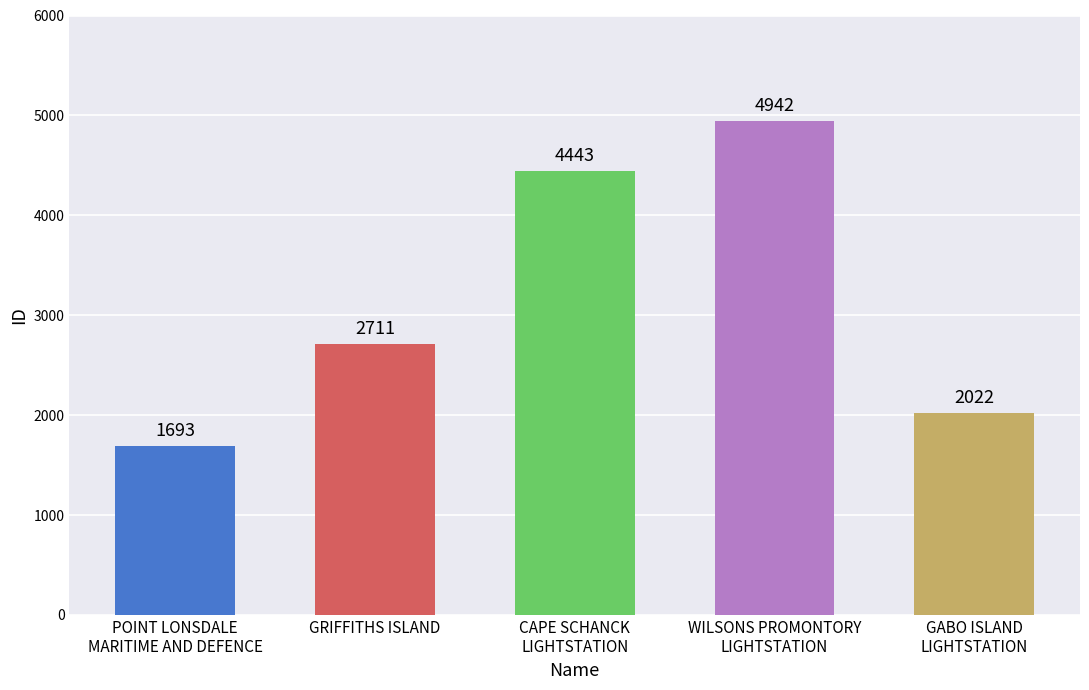

Where is the data nearest to the value 3317?

GRIFFITHS ISLAND